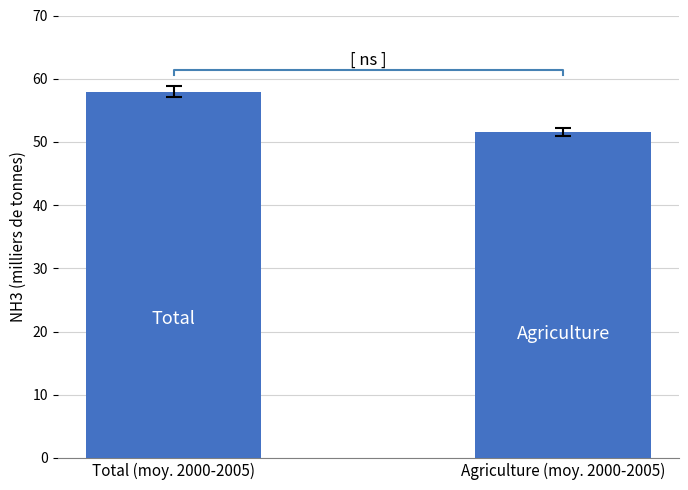

The value at Agriculture (moy. 2000-2005) is 51.5. True or false?

True